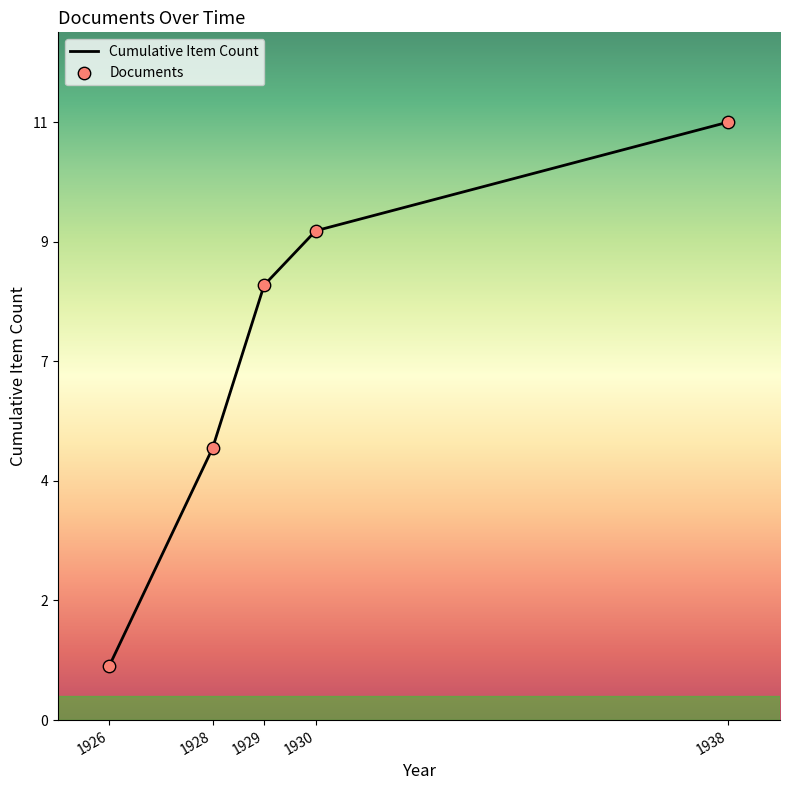

Does the chart have visible grid lines?

No